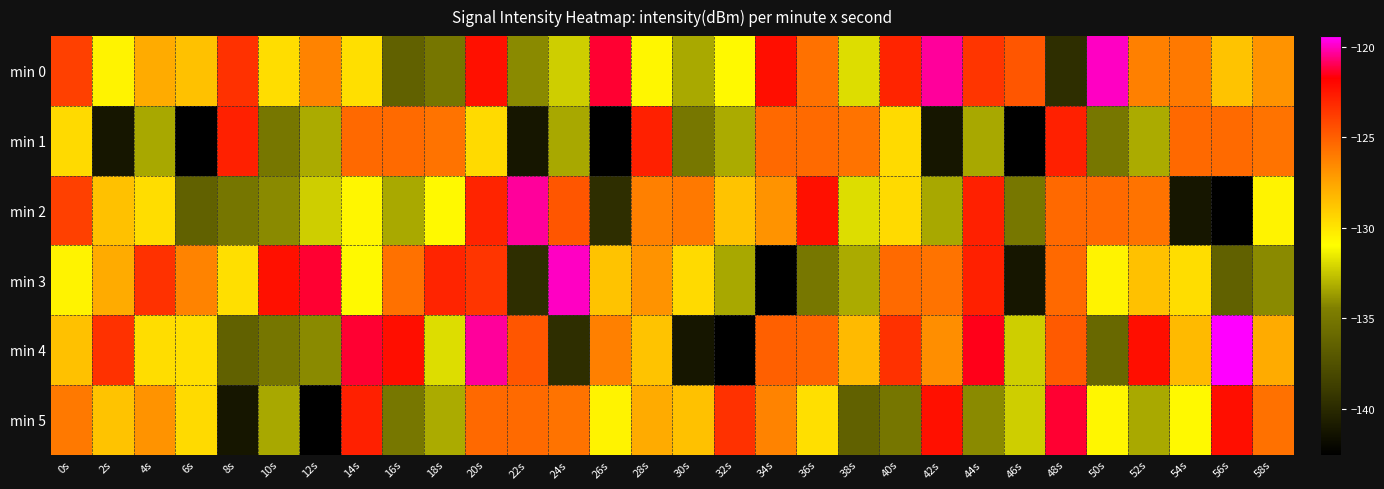

Which category has the lowest value across all series?

6s